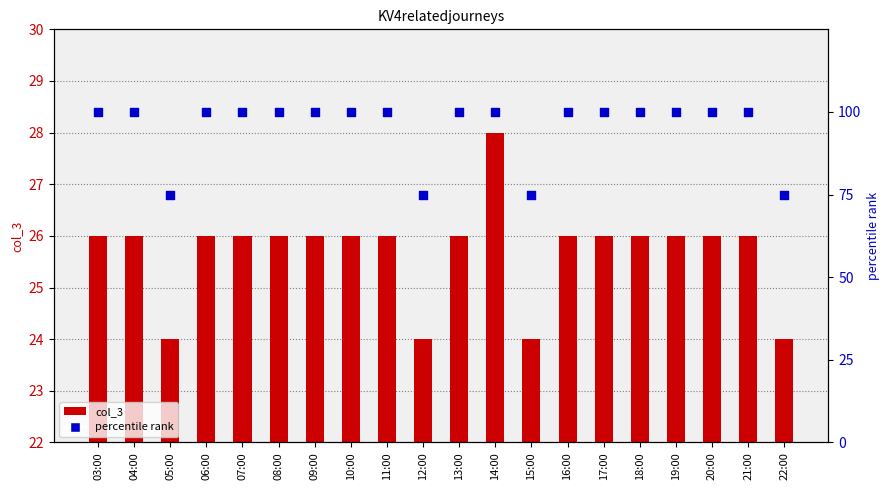

Which series reaches the minimum Y coordinate?

col_3